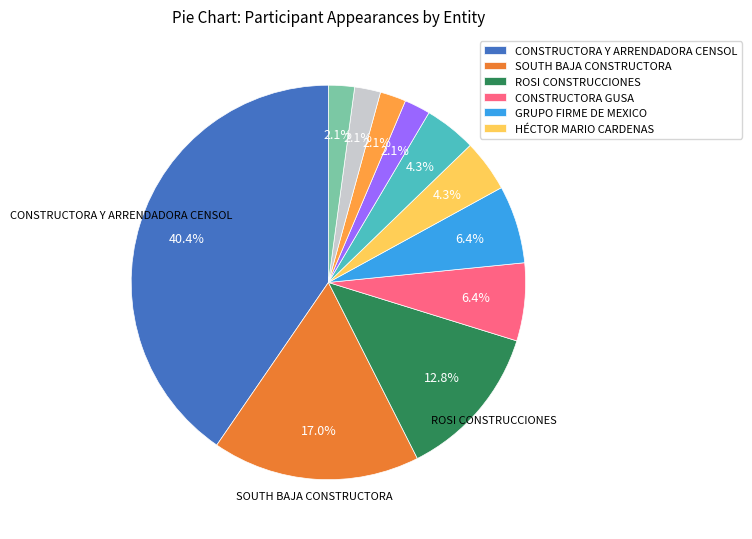

Does any single category account for the majority?

No